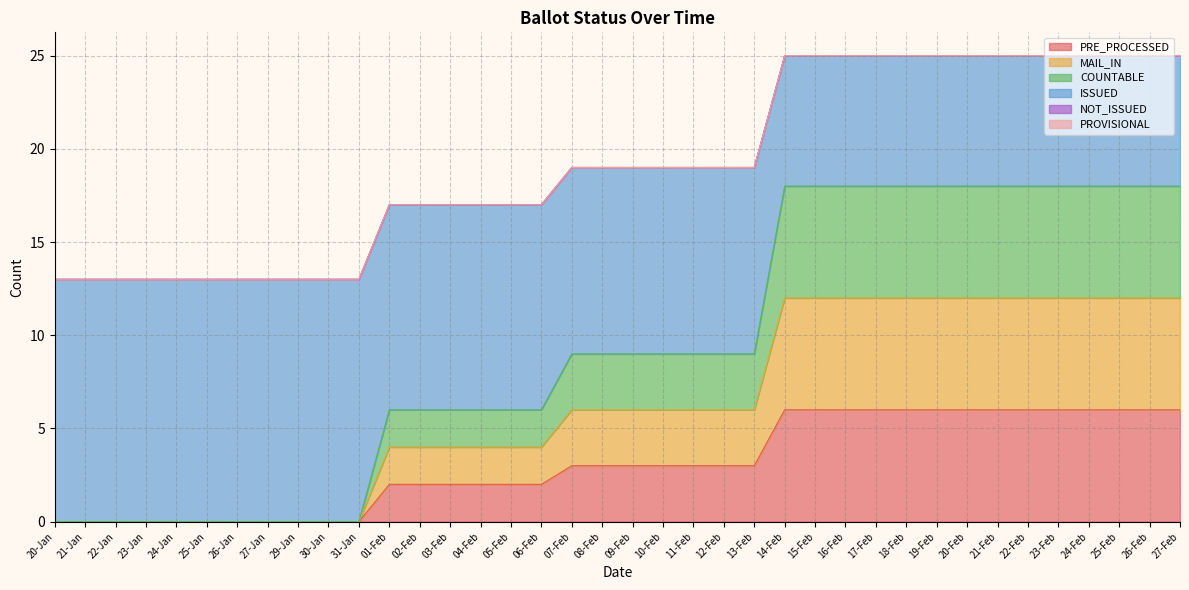

Which has a higher value, 06-Feb or 31-Jan?

06-Feb